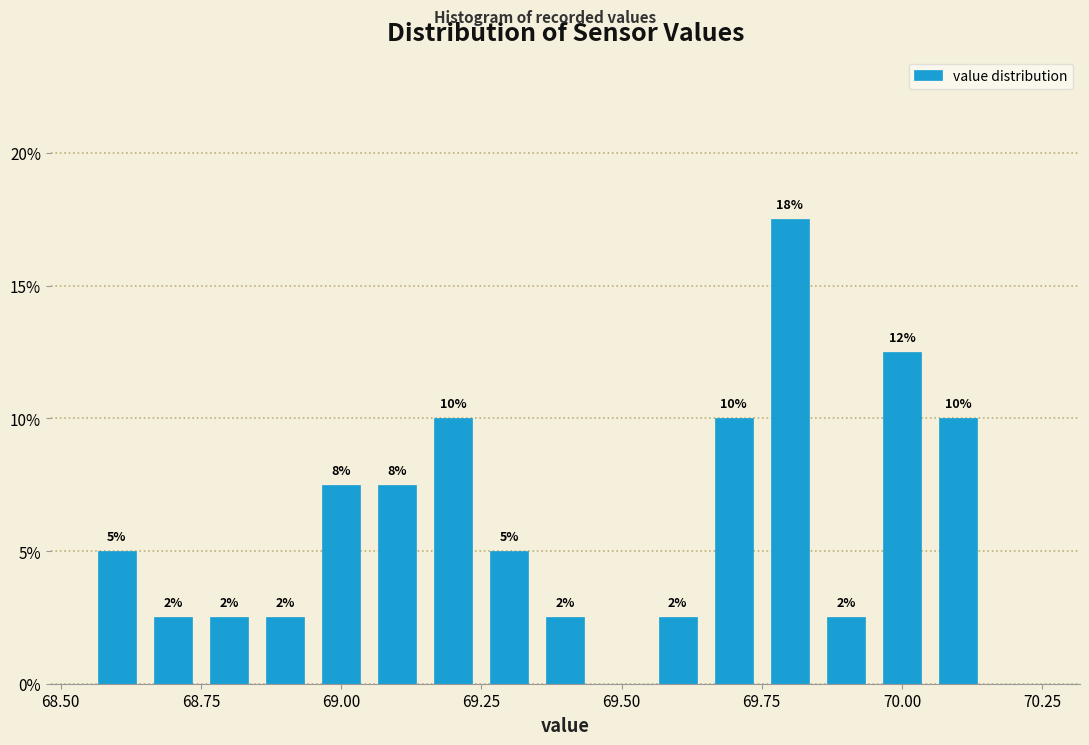

Read against the x-axis, roughly where is the centre of the tallest bar?

69.80